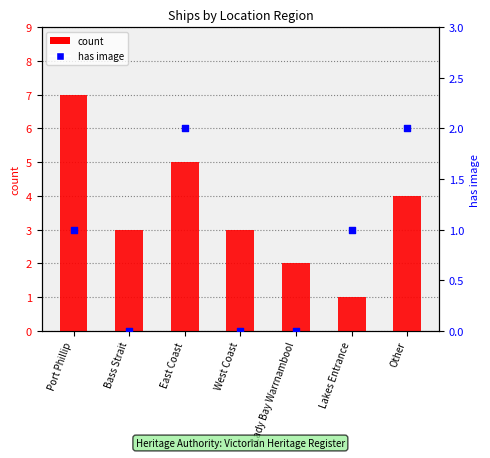

What are all the series names shown in the legend?

count, has image